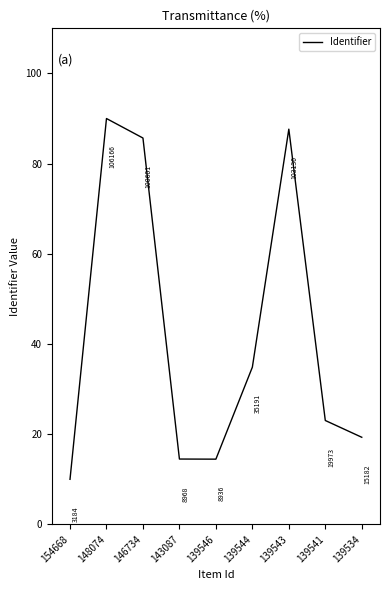

The chart shows a value of 85.7 at 146734. True or false?

True